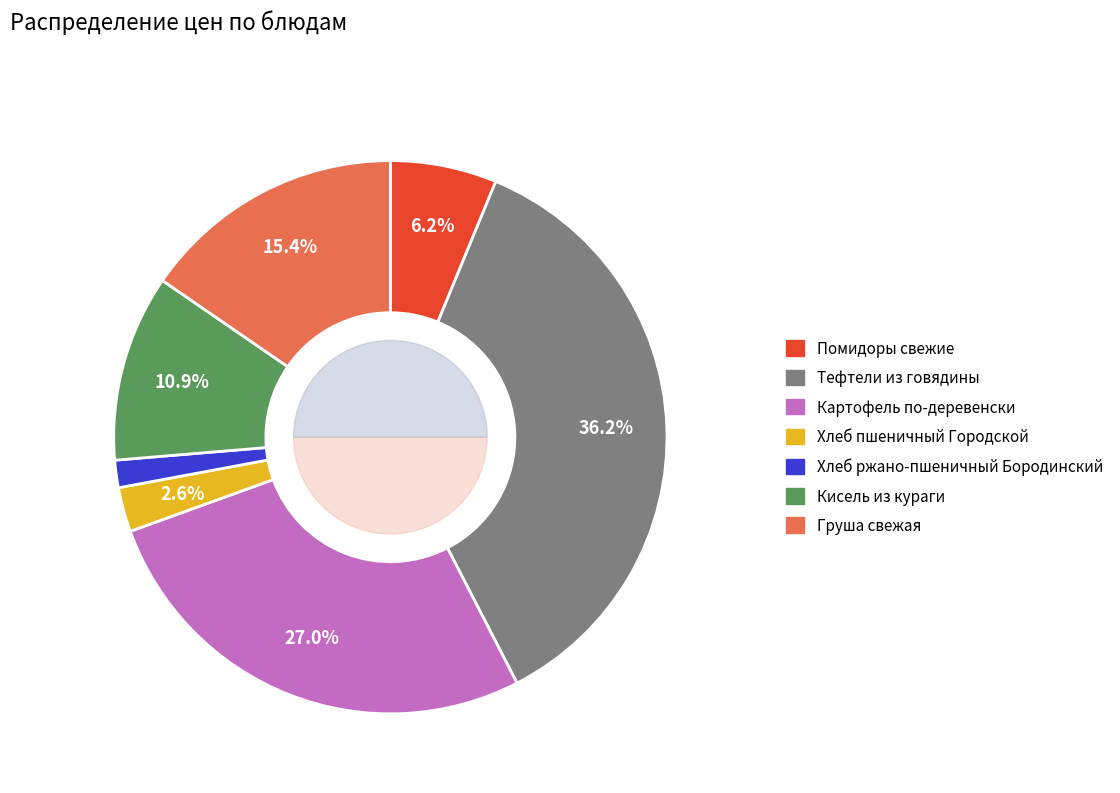

Does Кисель из кураги account for over 50% of the chart?

No